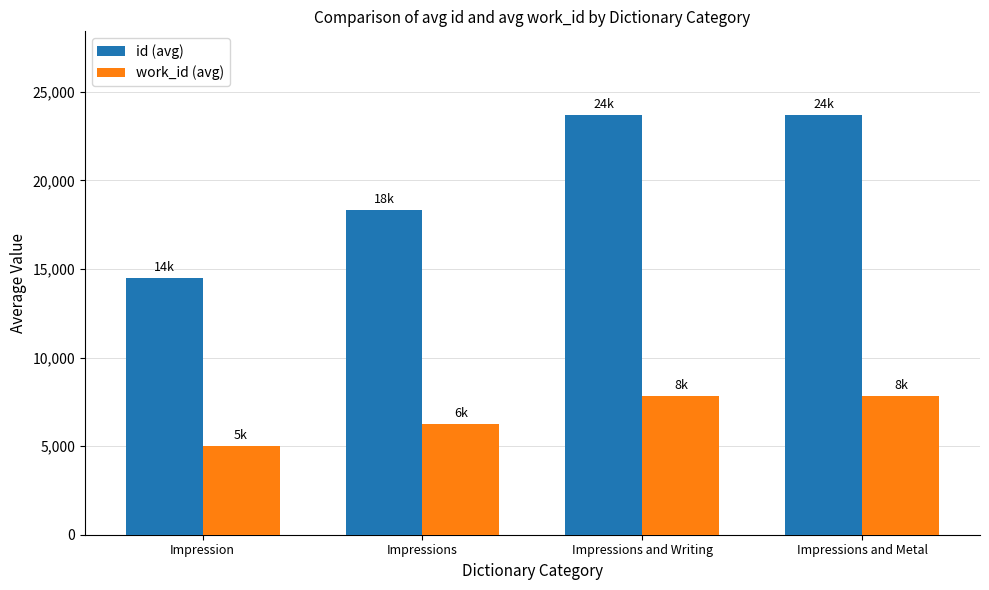

At which label is id (avg) closest to 19080?

Impressions